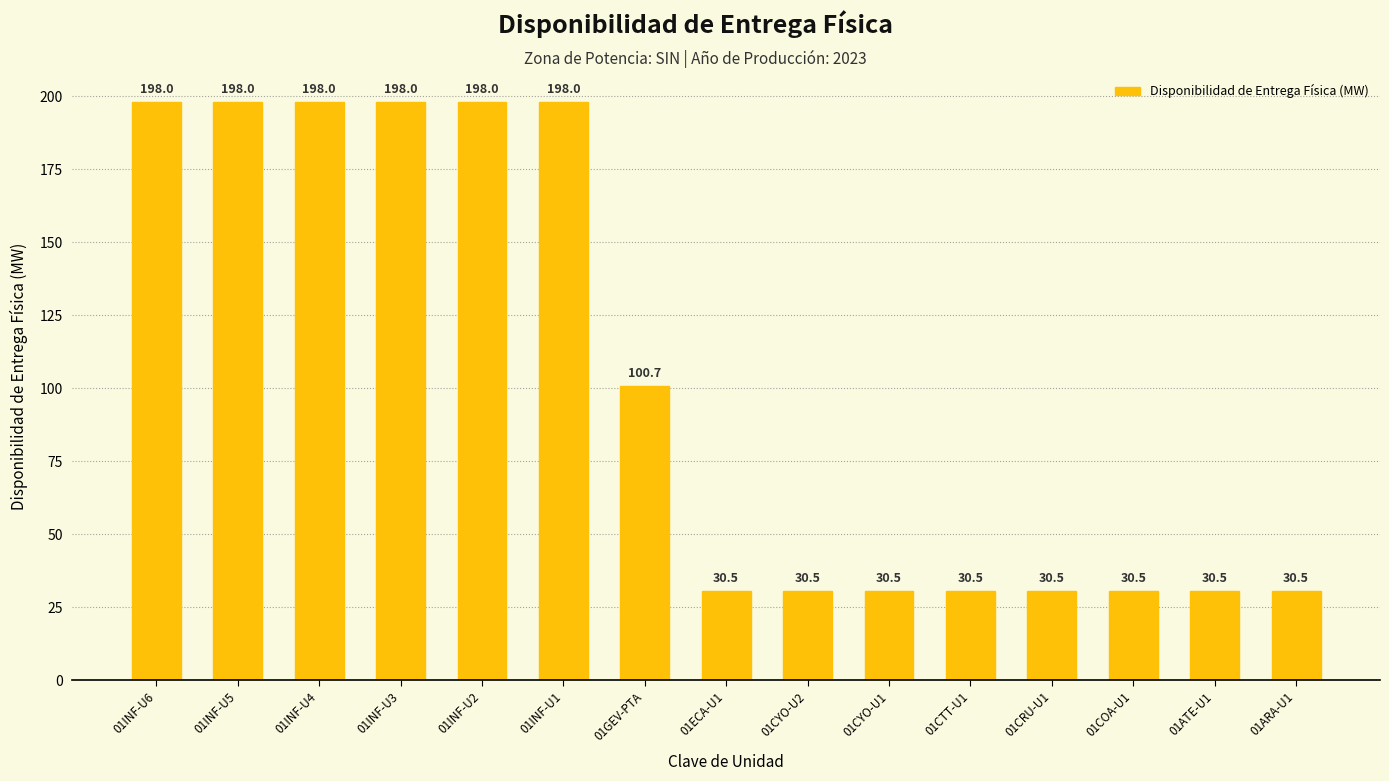

The chart shows a value of 30.5 at 01CTT-U1. True or false?

True